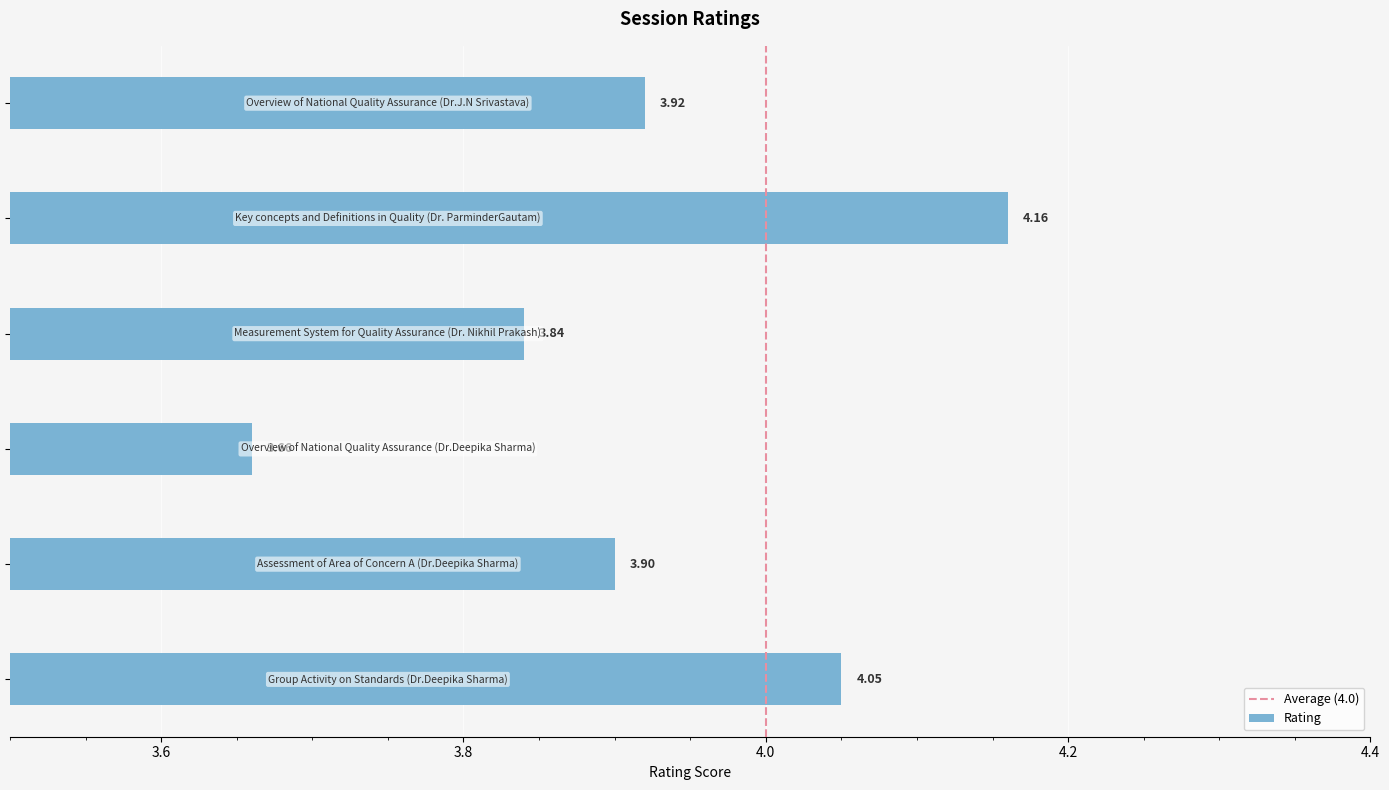

What is the sum of all values?

23.5